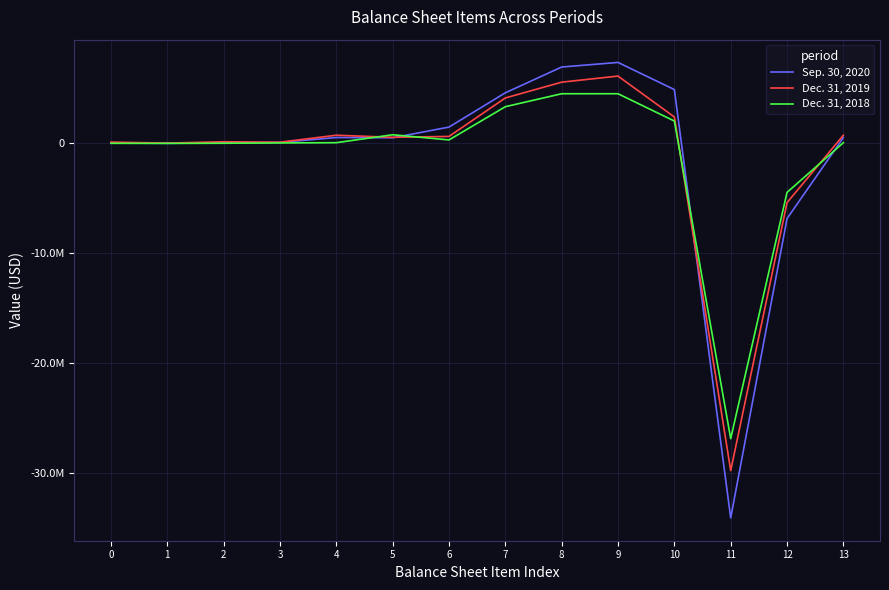

Reading left to right, extract all data points from this chart.

Sep. 30, 2020: 43062	12979	56041	96044	541039	520410	1492000	4614733	6964563	7381121	4909082	-34111200	-6840082	541039
Dec. 31, 2019: 125024	31745	156769	117321	750850	560948	642000	4145465	5584383	6138908	2412969	-29797906	-5388058	750850
Dec. 31, 2018: 13697	6858	20555	47310	71383	793482	322000	3349832	4530606	4530606	2043235	-26888056	-4459223	71383